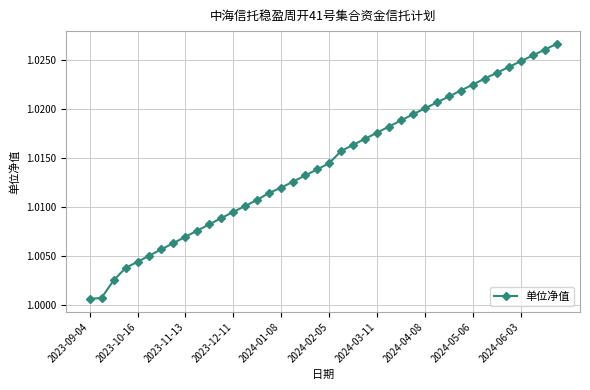

True or false: the data has more than 2 interior local peaks.

False